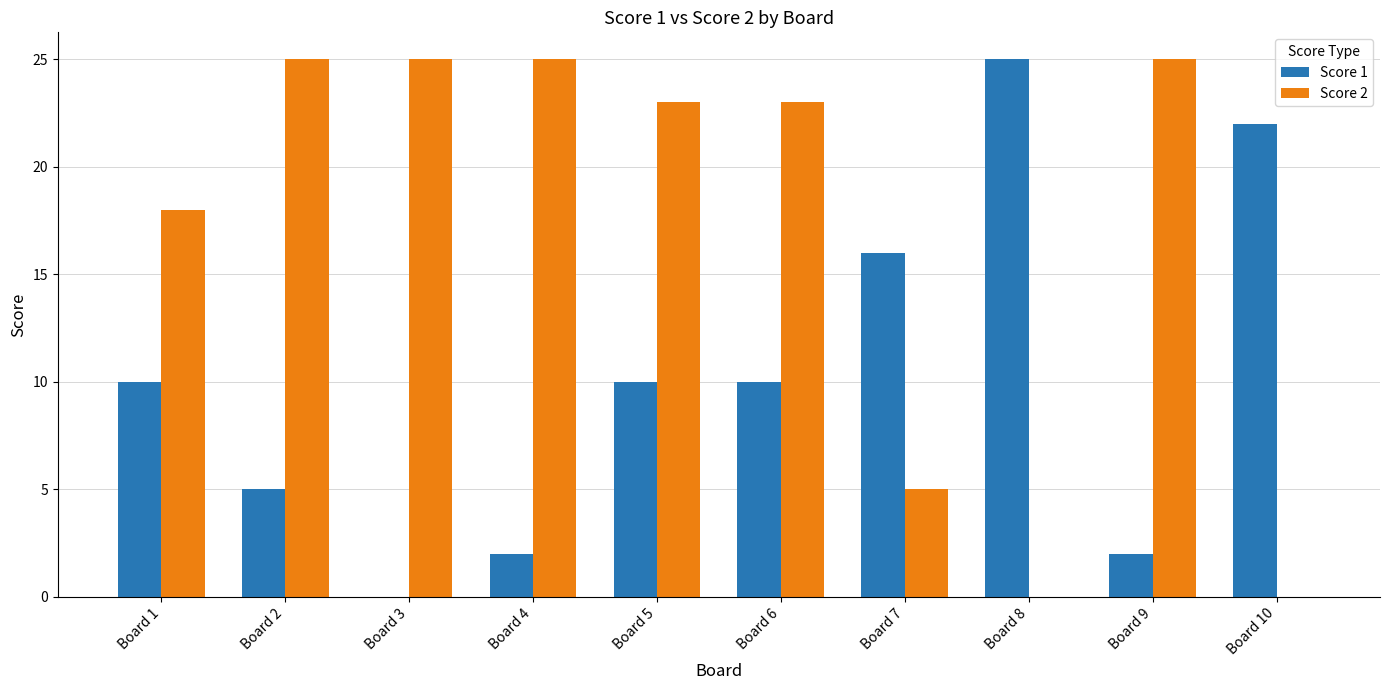

What is the maximum value shown in the chart?

25